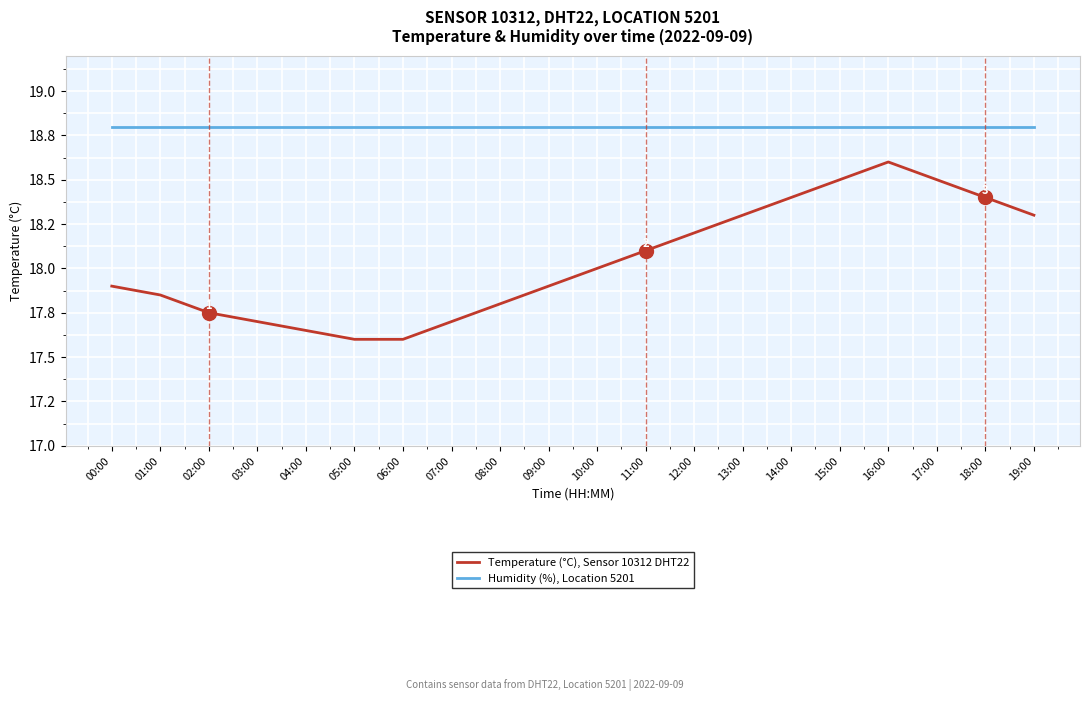

Is this an area chart (filled region under the line)?

No